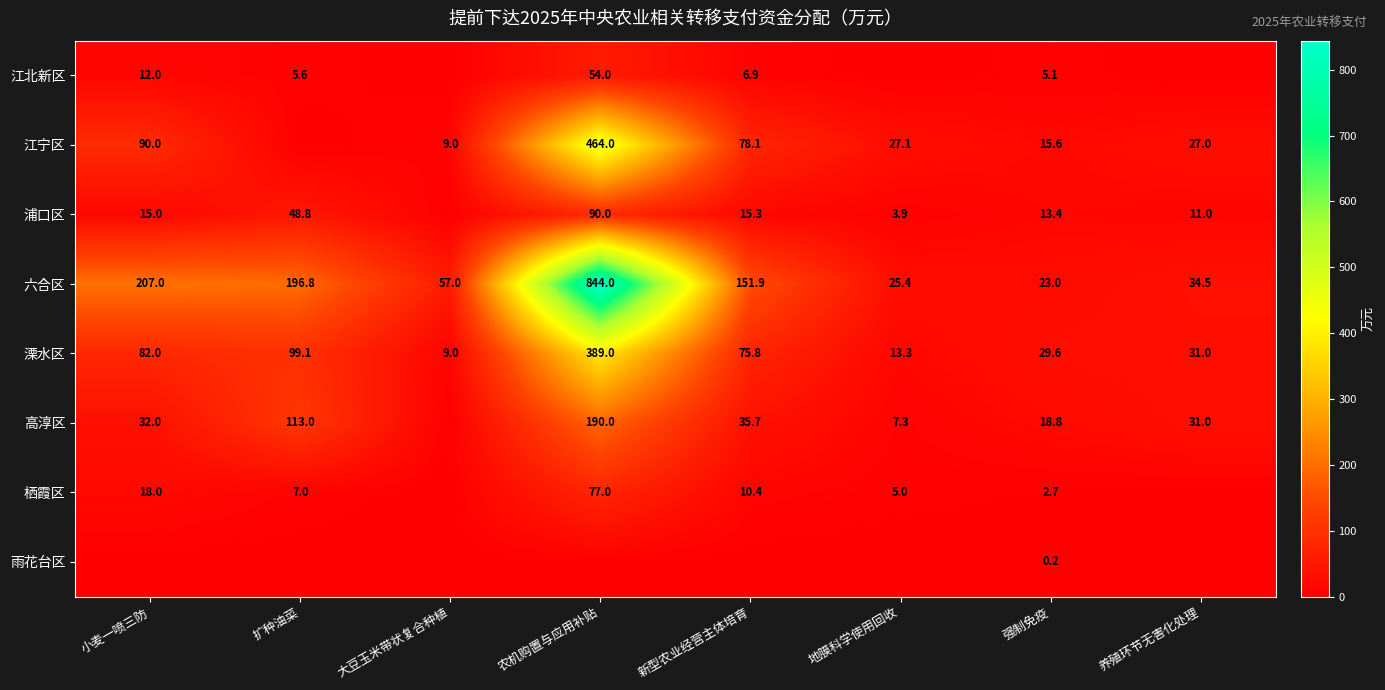

What is the sum of the 江宁区 values at 强制免疫 and 地膜科学使用回收?

42.7